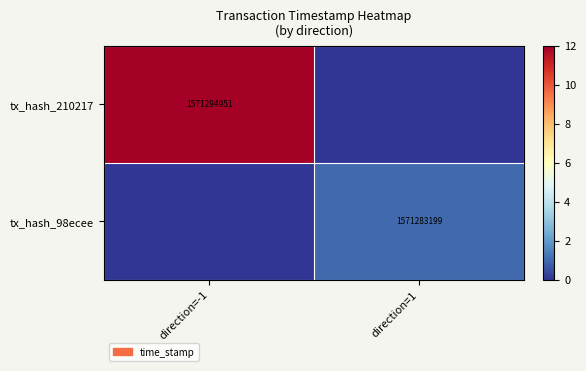

Is it true that tx_hash_98ecee equals 1571283199 at direction=1?

True